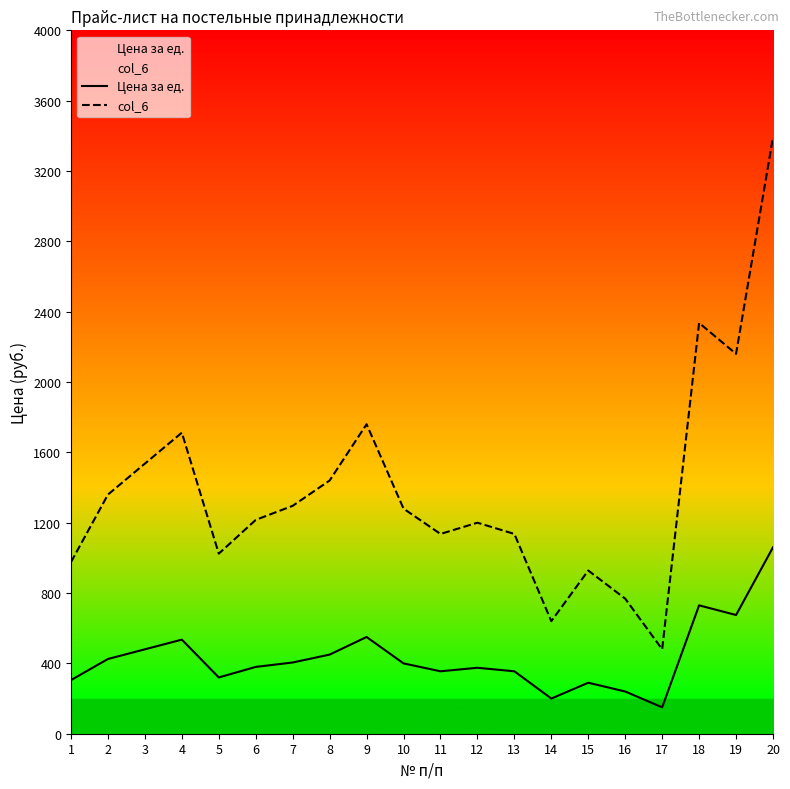

At which category is the sum across all series the highest?

20